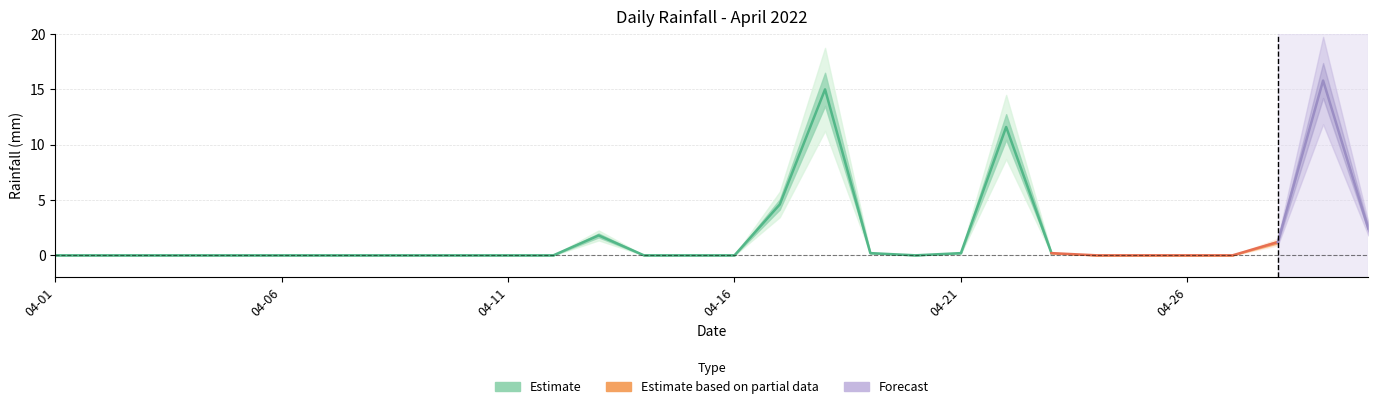

What is the value of the 22nd point from the left?

11.6